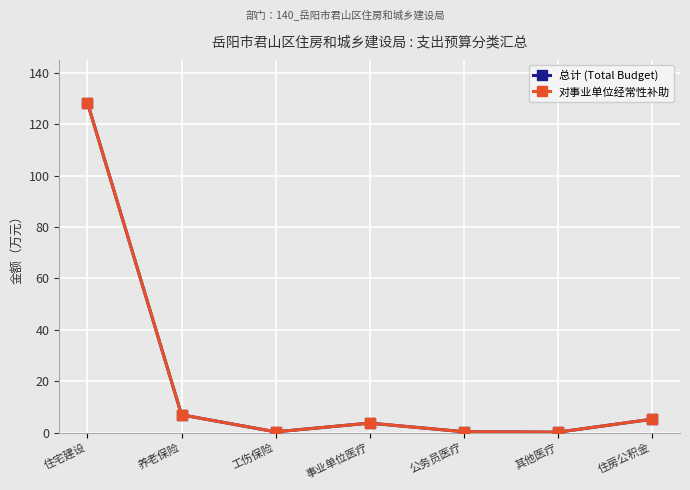

True or false: 对事业单位经常性补助 has a value of 3.7 at 事业单位医疗.

True